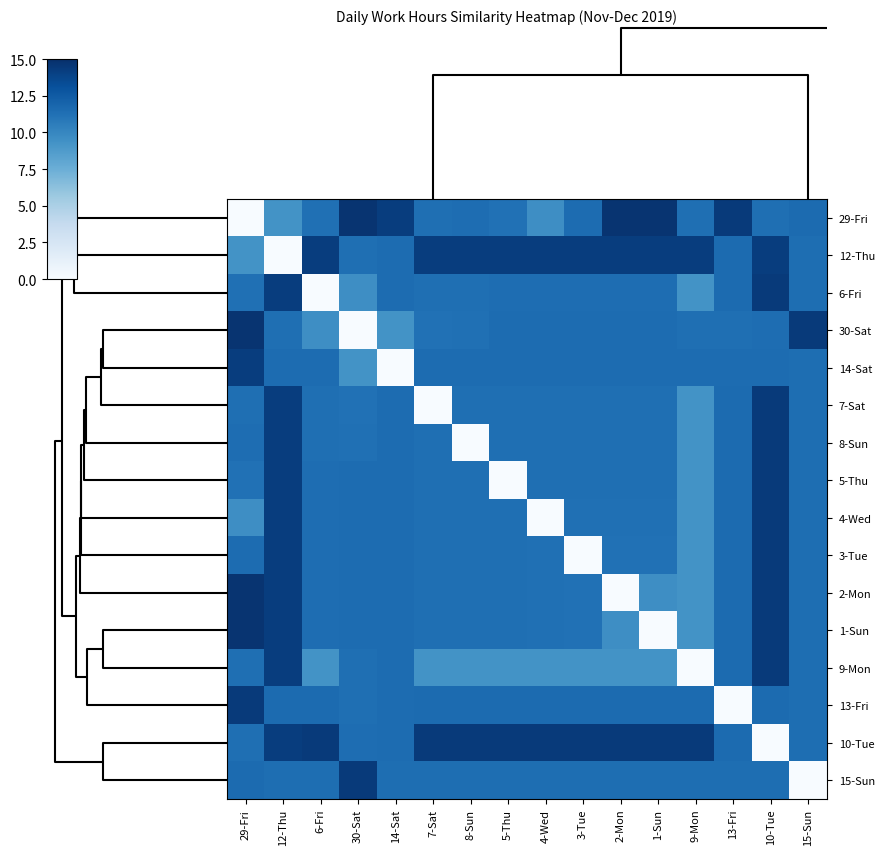

What is the greatest value displayed?

14.7